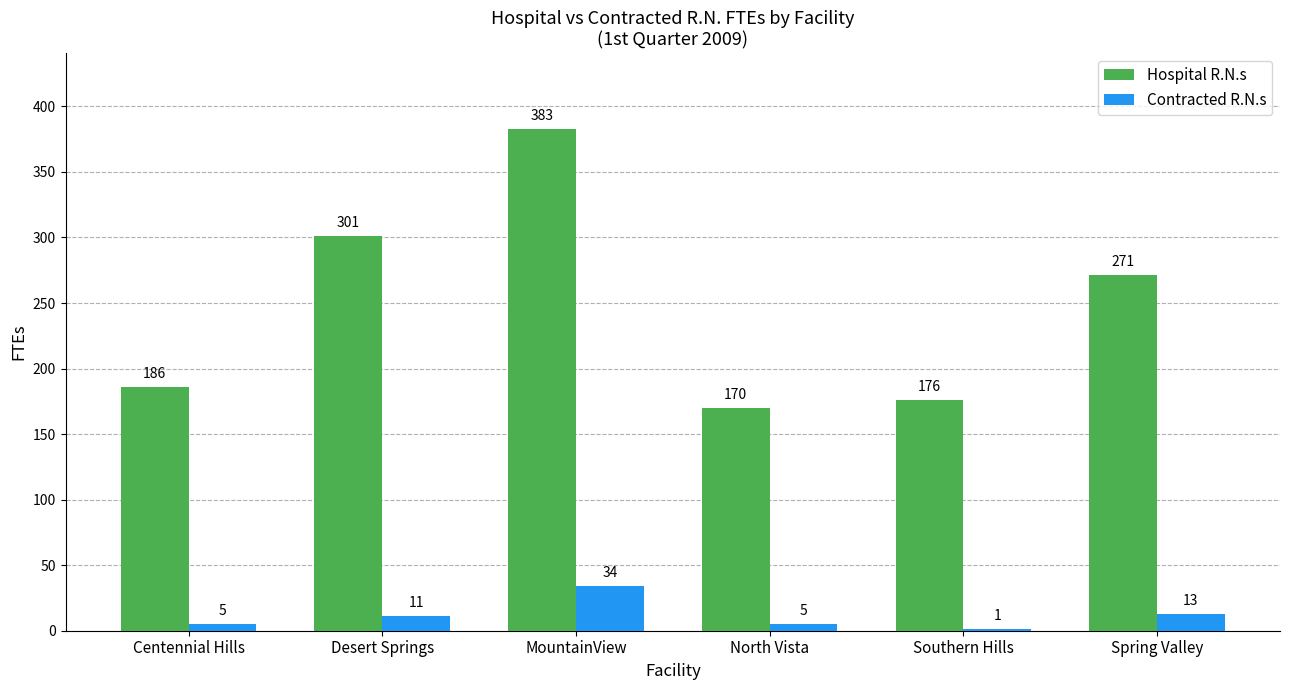

Which label corresponds to the largest value in the chart?

MountainView